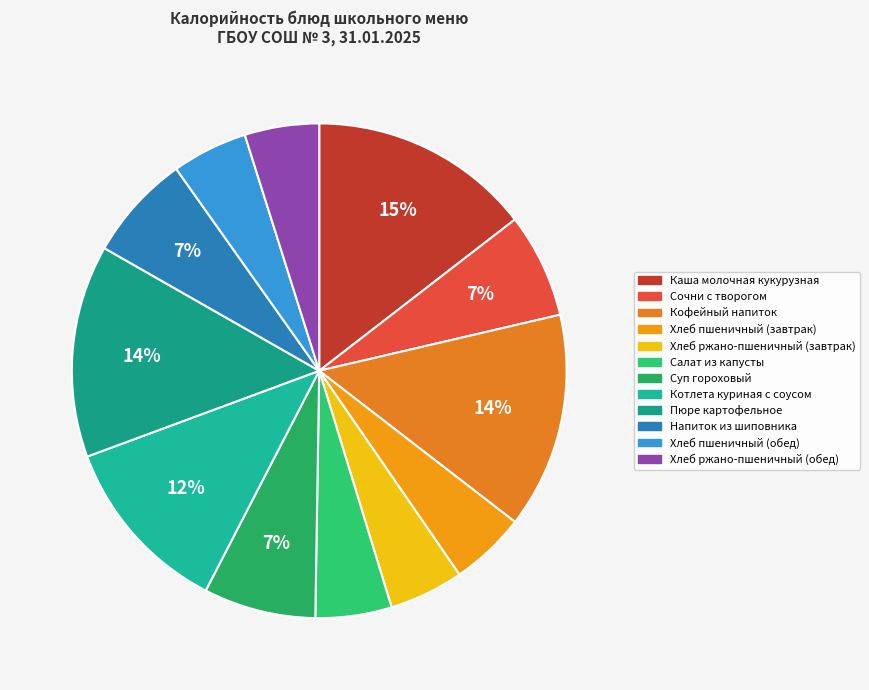

Between Хлеб ржано-пшеничный (завтрак) and Салат из капусты, which is larger?

Салат из капусты